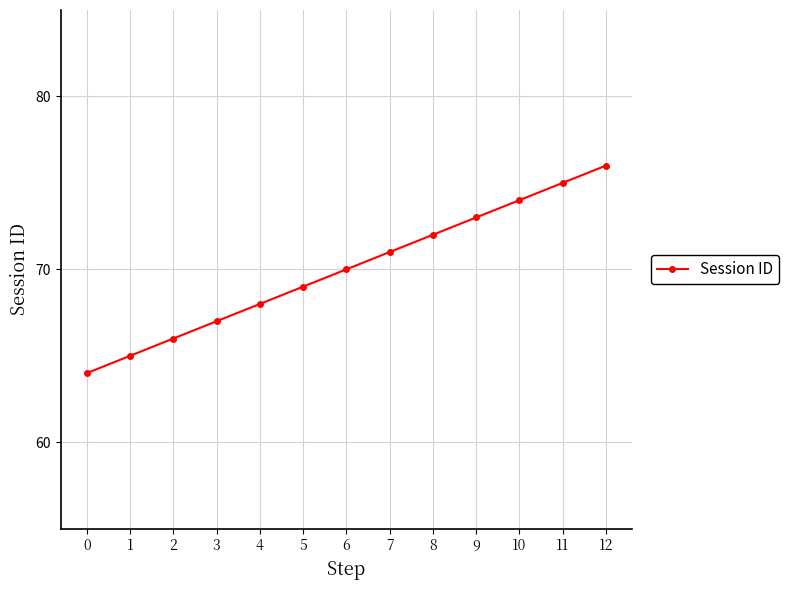

What is the ratio of the value at 2 to the value at 8?

0.9